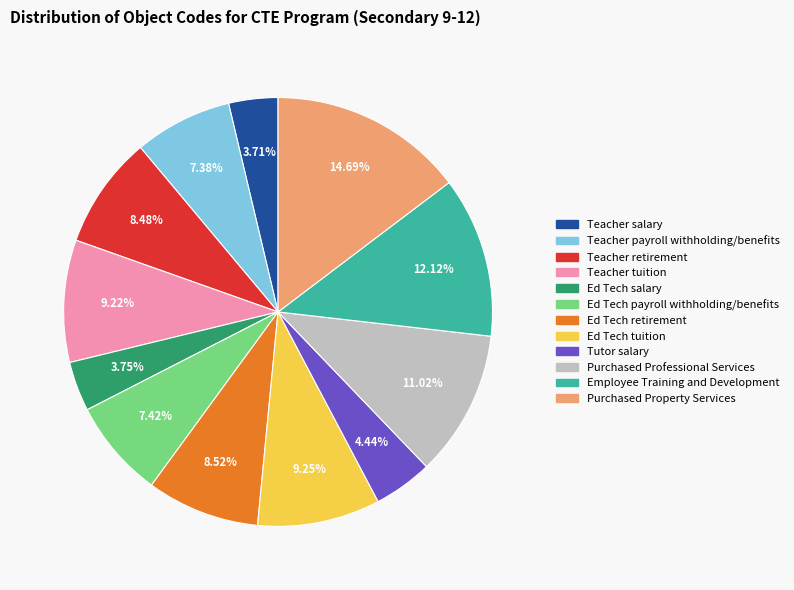

Is there a majority slice in this chart?

No